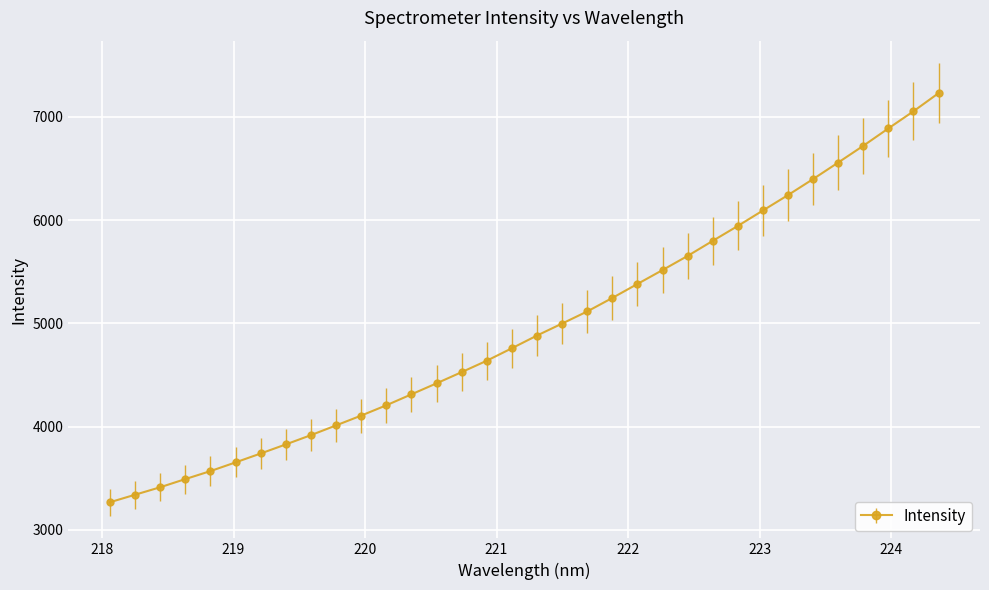

What is the maximum value shown in the chart?

7230.9